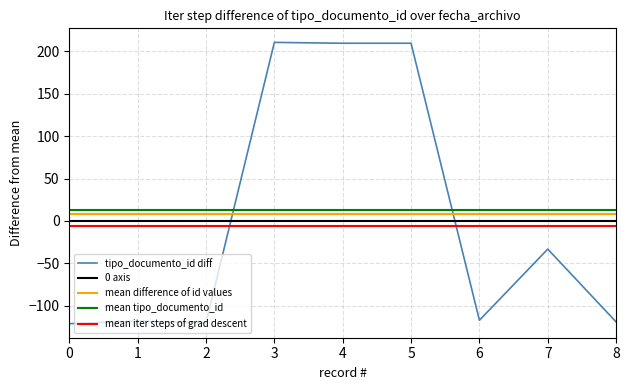

Does the chart display data point markers on the line(s)?

No